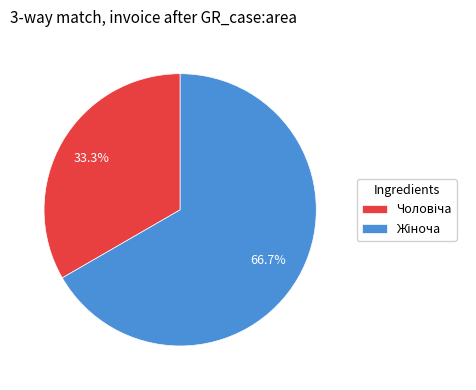

Does any single category account for the majority?

Yes